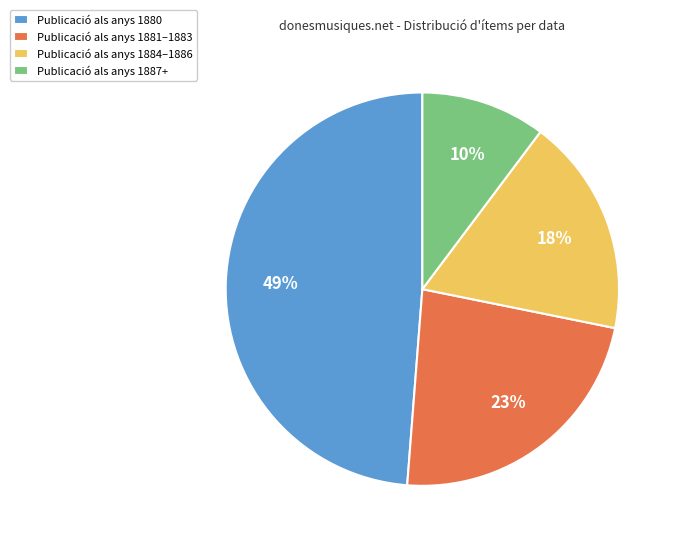

Which has a higher value, Publicació als anys 1884–1886 or Publicació als anys 1887+?

Publicació als anys 1884–1886